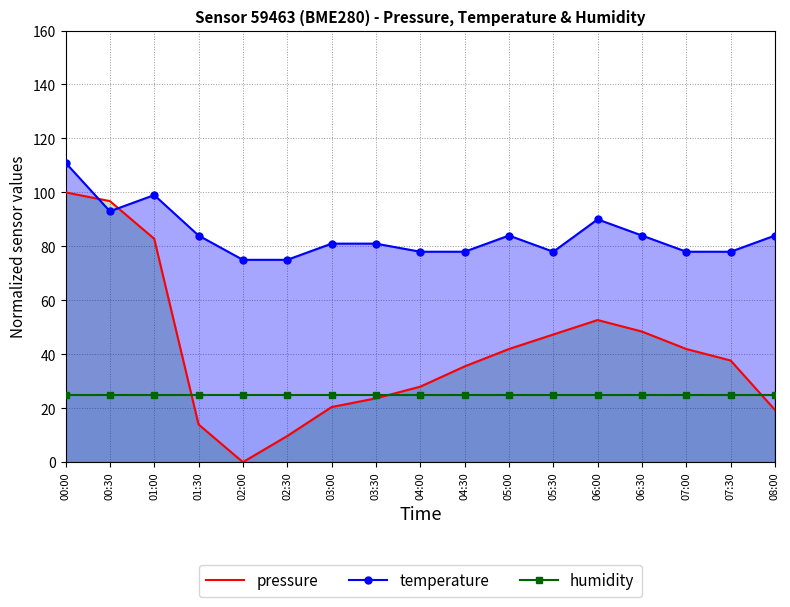

At which category does the chart reach its peak across all series?

00:00